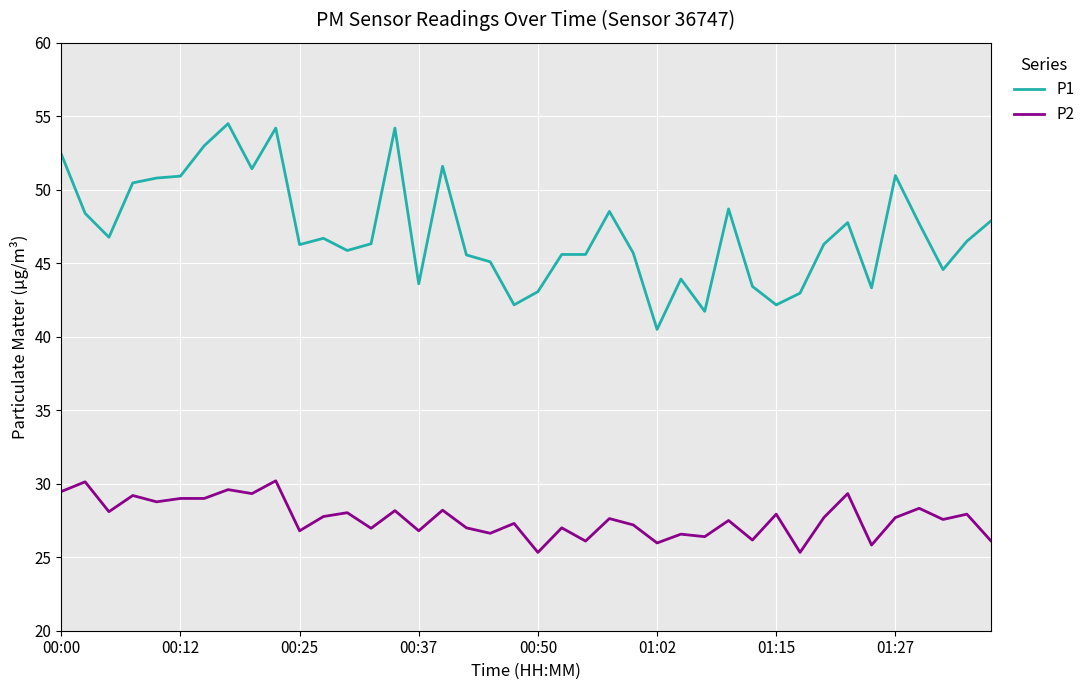

List the series in order of their overall mean, lowest first.

P2, P1